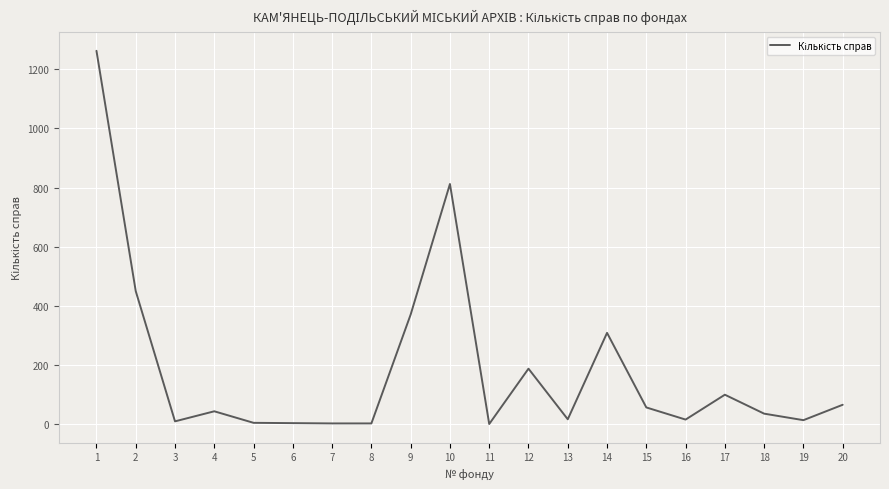

At which category does the data reach its first local valley?

3